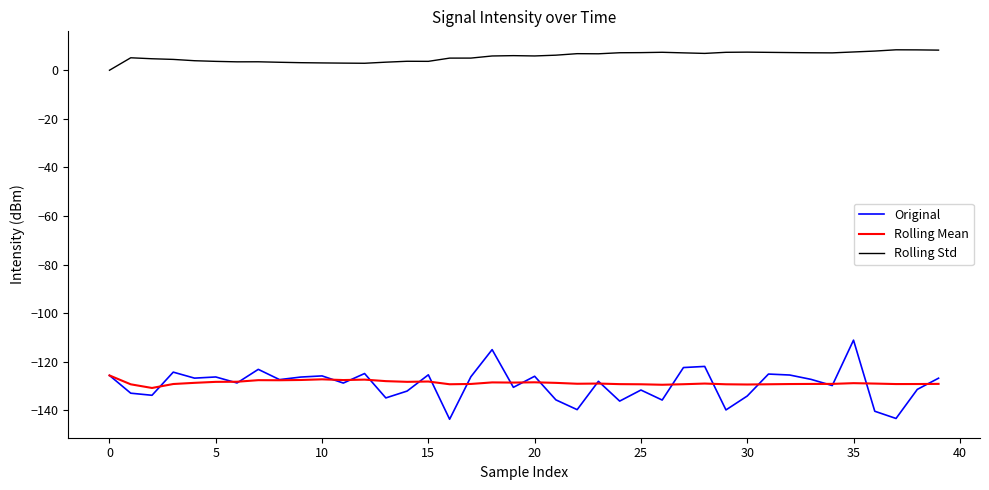

Rank the series by their maximum value, from highest to lowest.

Rolling Std, Original, Rolling Mean